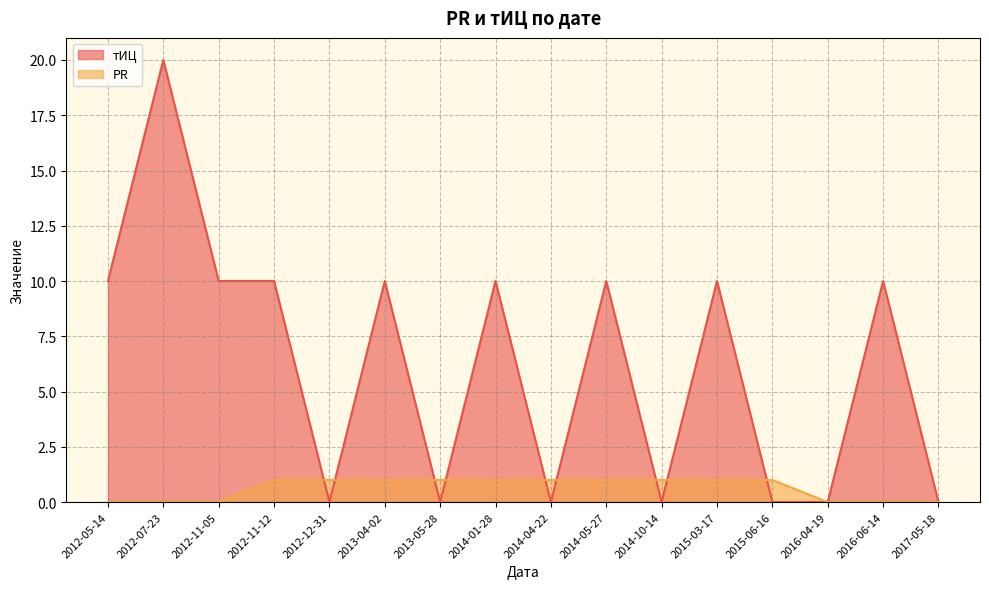

What is the value of the PR point at the 13th from the left?

1